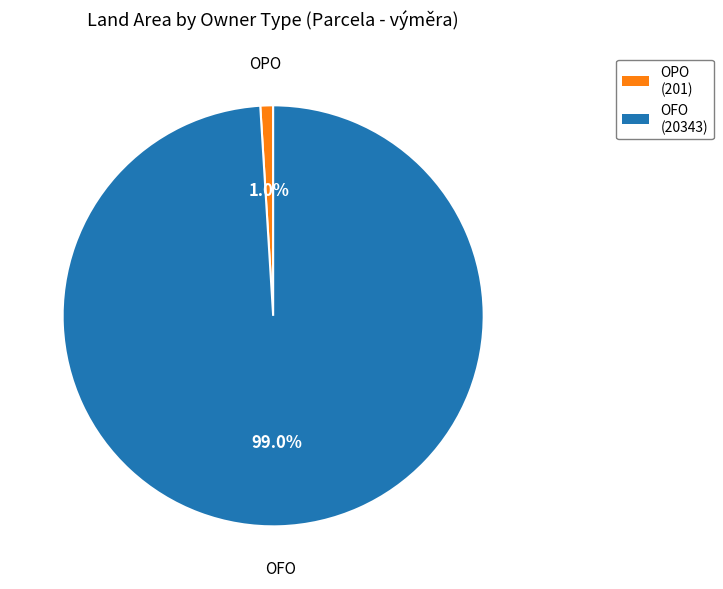

Between OPO (201) and OFO (20343), which is larger?

OFO (20343)